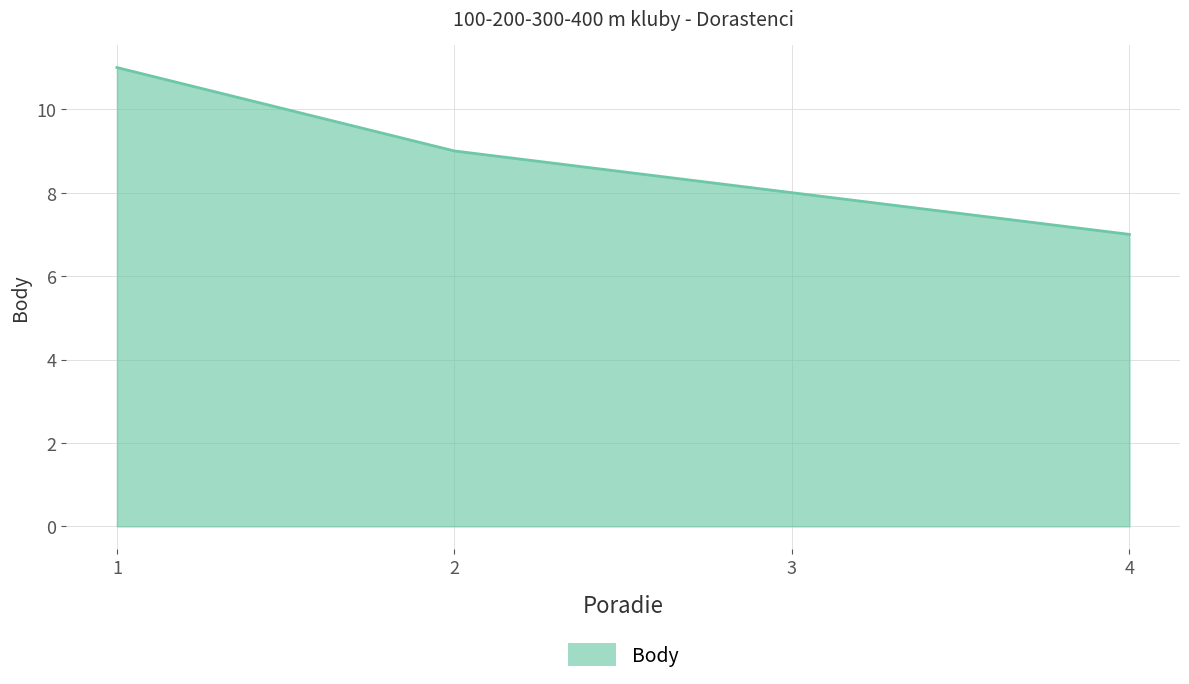

Approximately how many times larger is the value at 1 compared to 3?

1.4